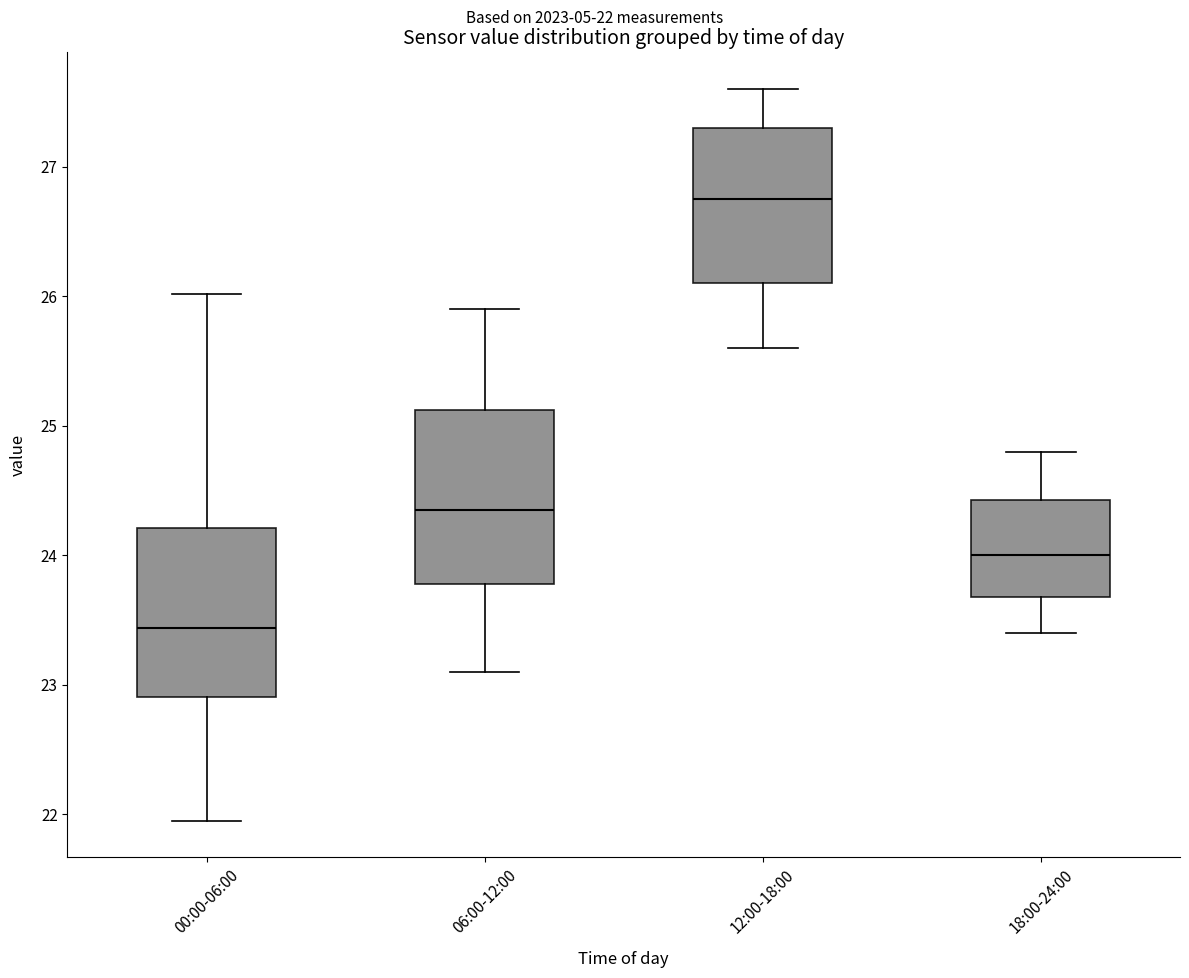

Which box has the highest median line?

12:00-18:00